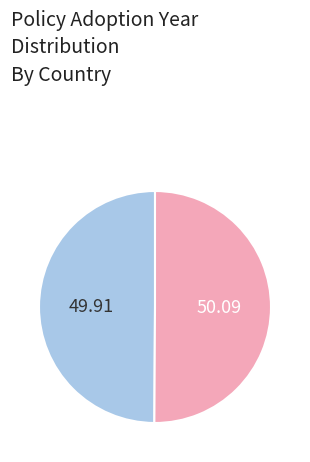

How many segments does this pie chart have?

2